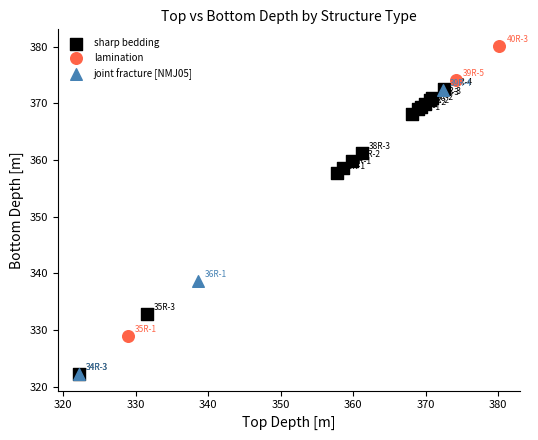

Which series reaches the maximum Y coordinate?

lamination